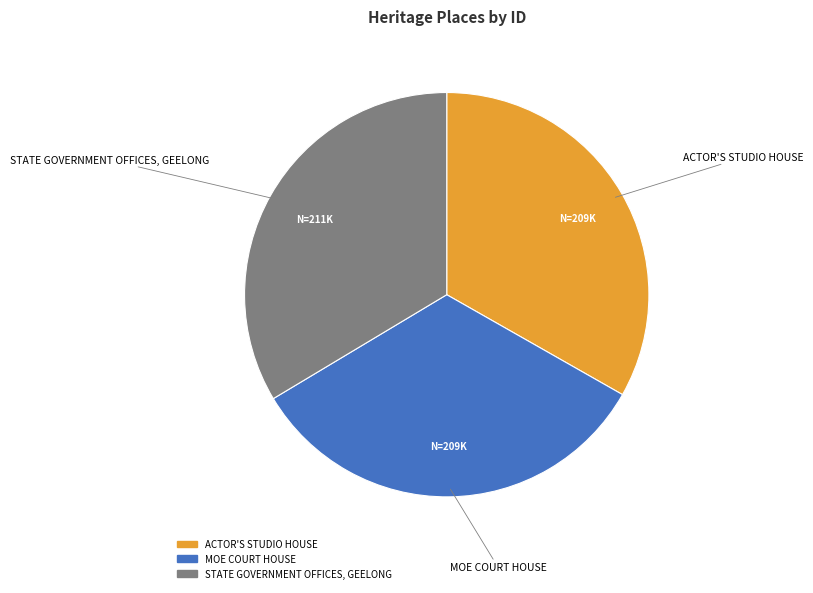

Is there a majority slice in this chart?

No